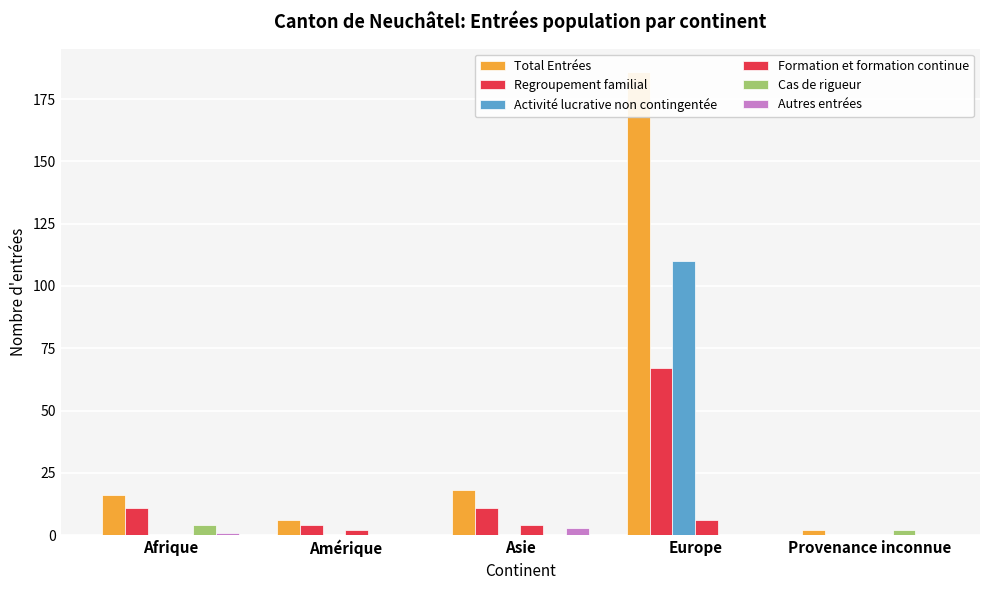

How many distinct data groups are displayed?

6